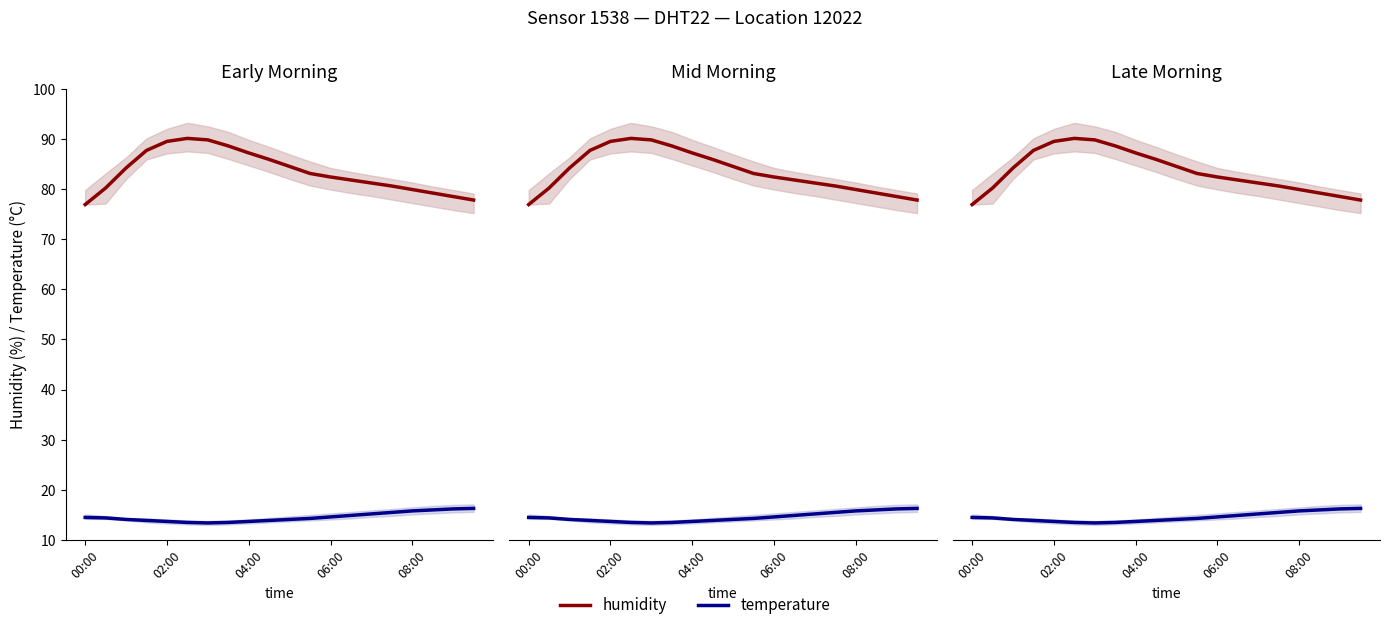

At which category does humidity reach its first local peak?

5